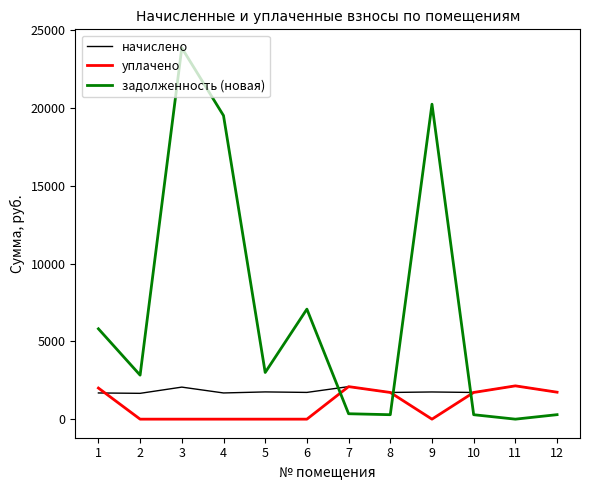

Which series changed the most between 6 and 7?

задолженность (новая)